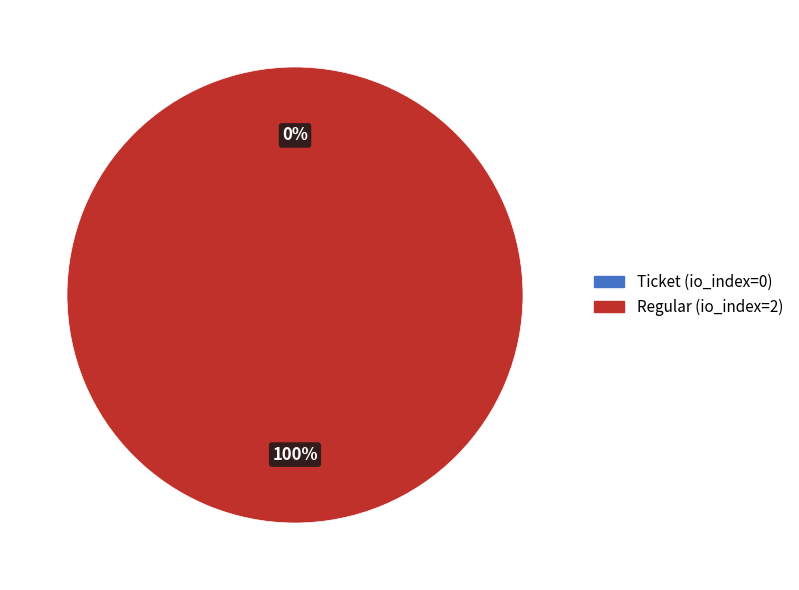

To the nearest percent, what is the combined percentage of Ticket (io_index=0) and Regular (io_index=2)?

100%